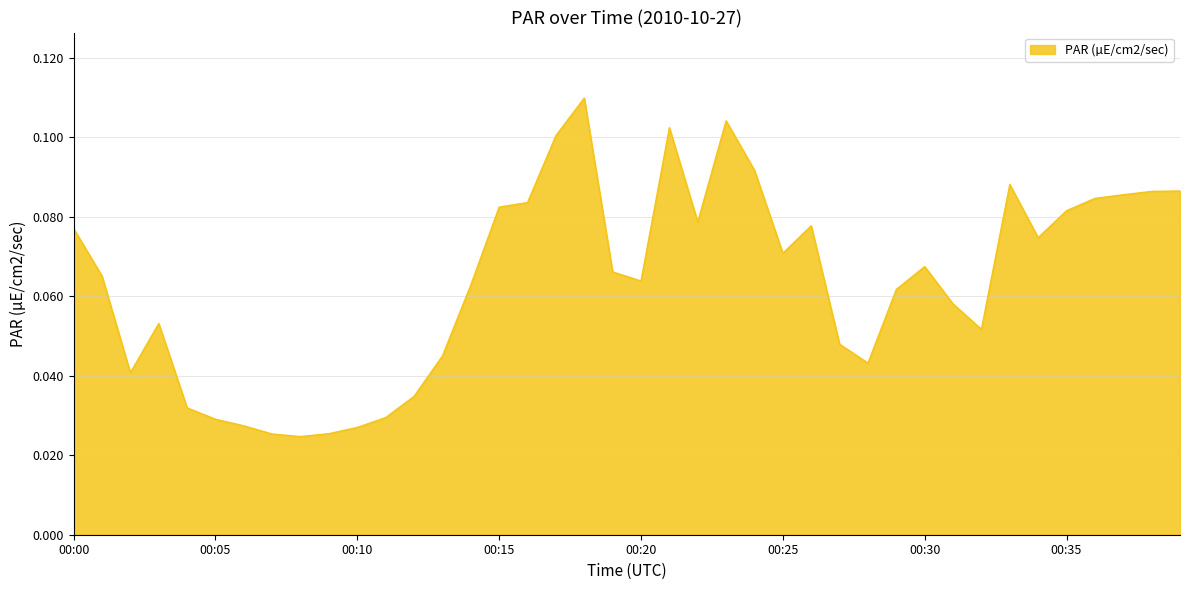

Is this an area chart (filled region under the line)?

Yes